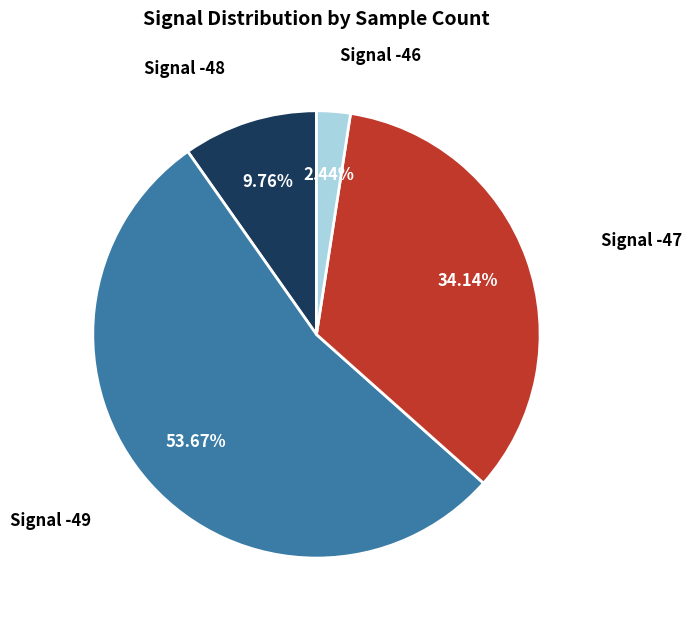

Is there a majority slice in this chart?

Yes